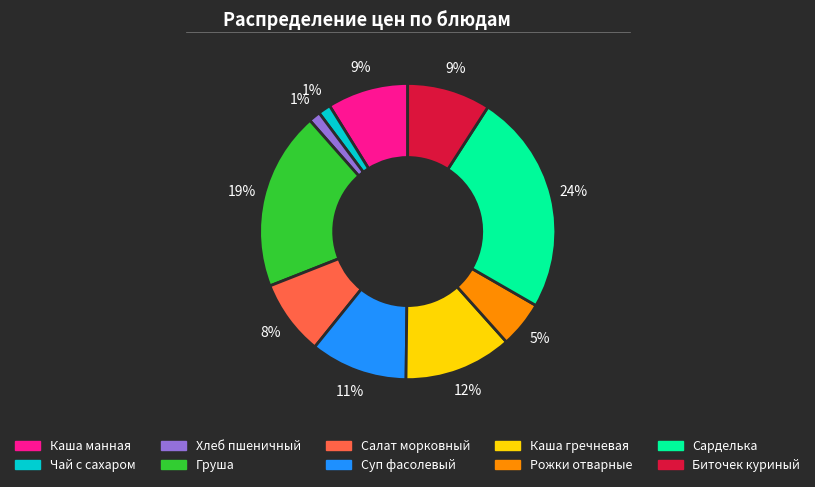

Which category has the biggest portion of the pie?

Сарделька